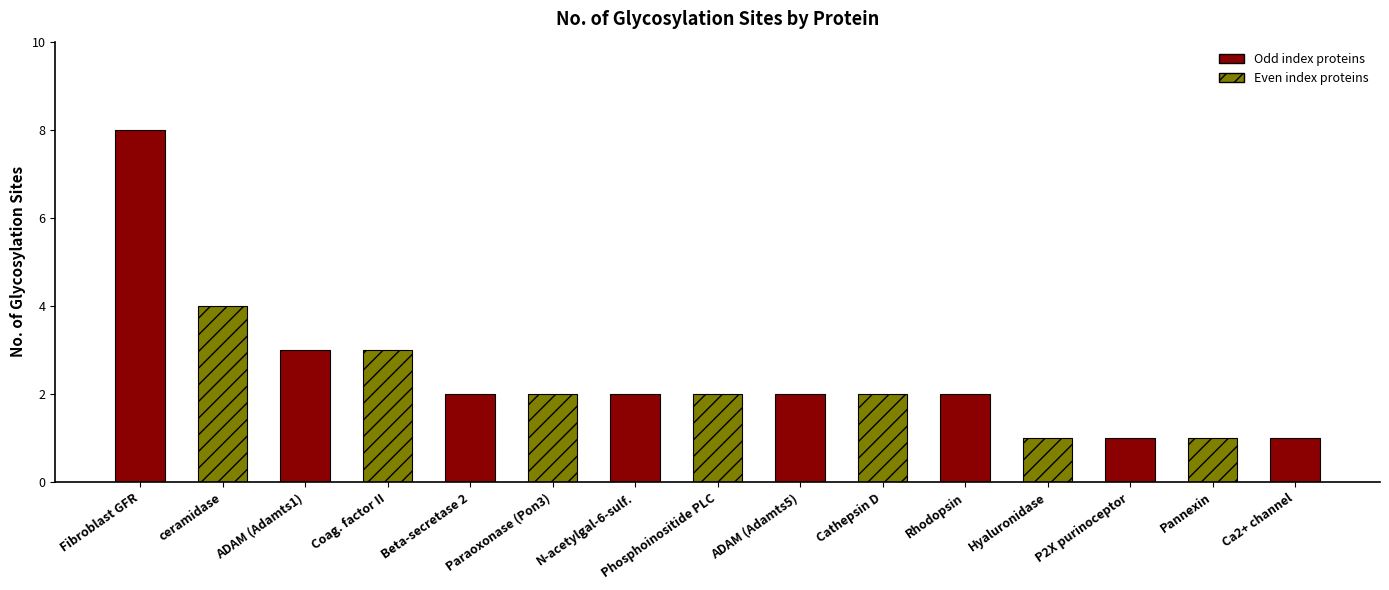

What is the approximate value at P2X purinoceptor?

1